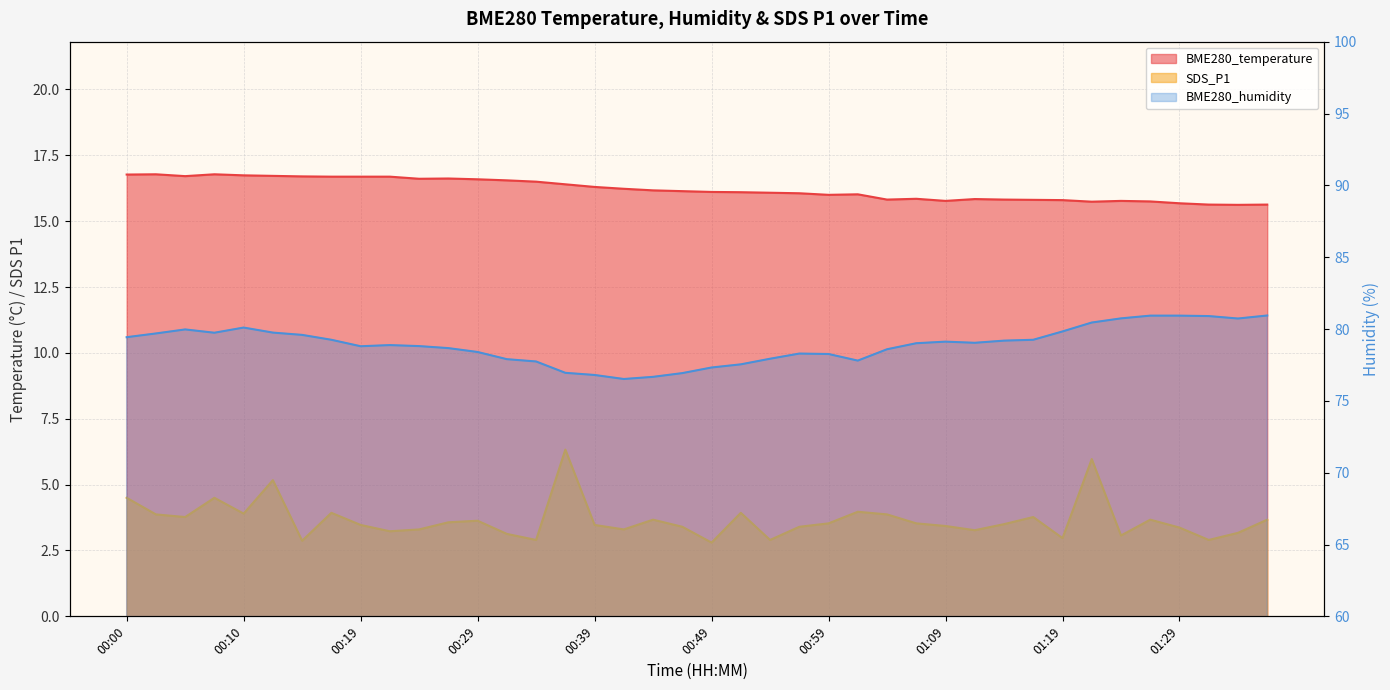

True or false: BME280_humidity has a value of 80.9 at 01:29.

True